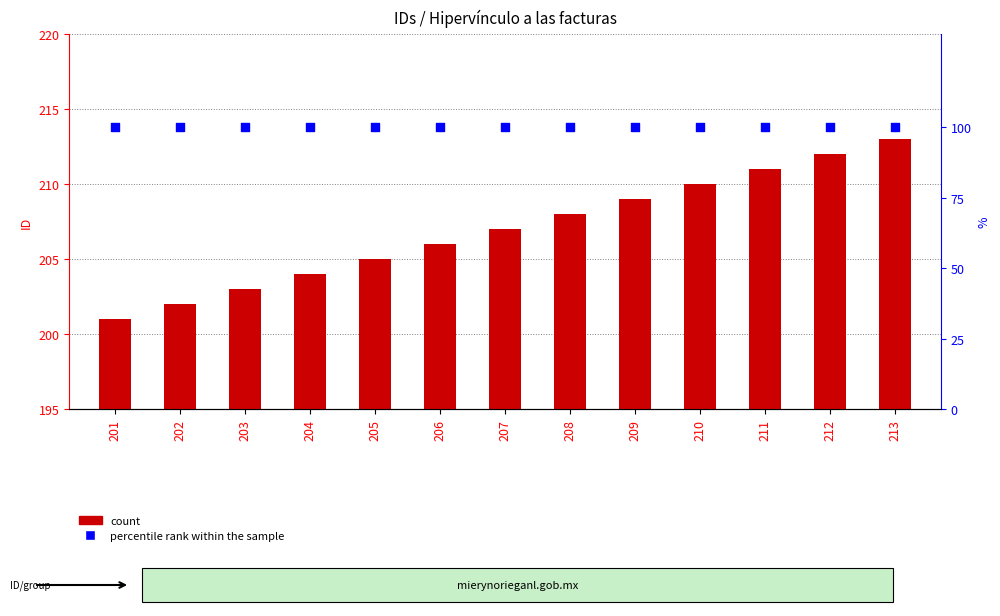

Which series has the largest Y range (max minus min)?

count